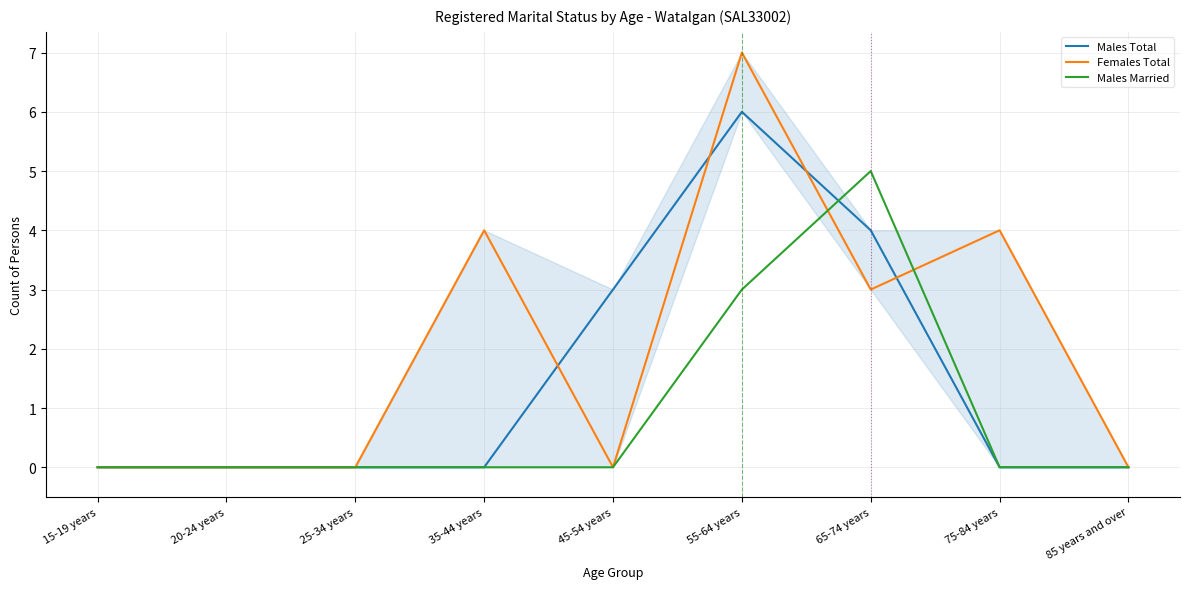

What is the spread (max minus min) of values at 35-44 years?

4